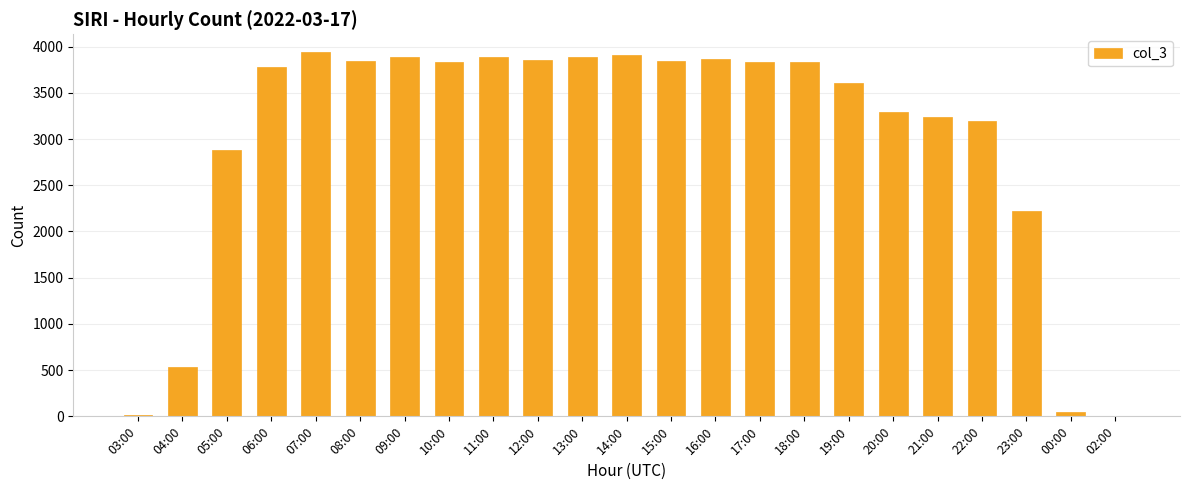

At which label is the value closest to 1970?

23:00